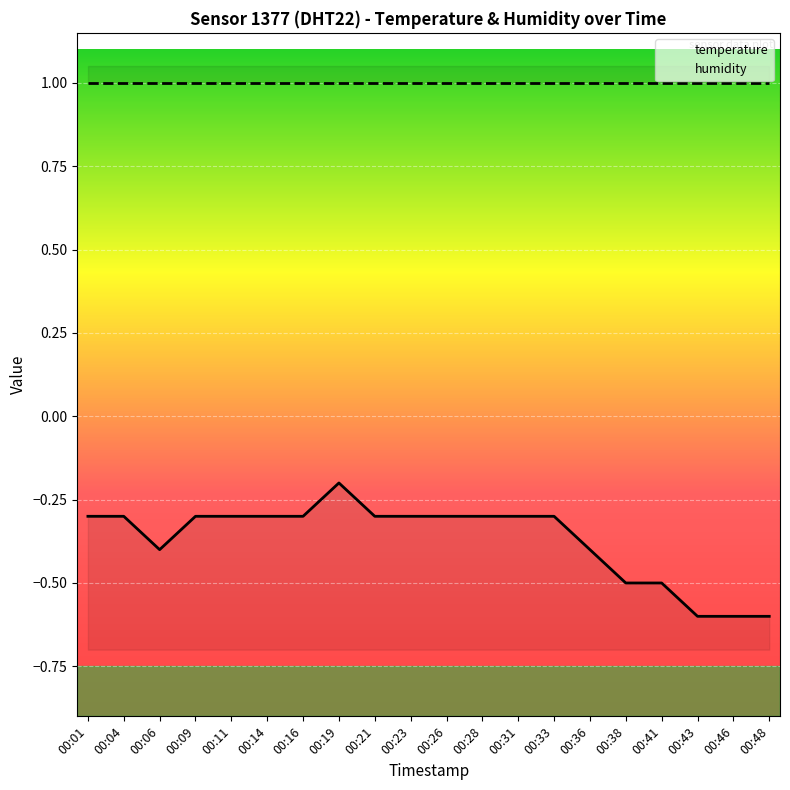

What is the change in value from 00:21 to 00:36?

-0.1